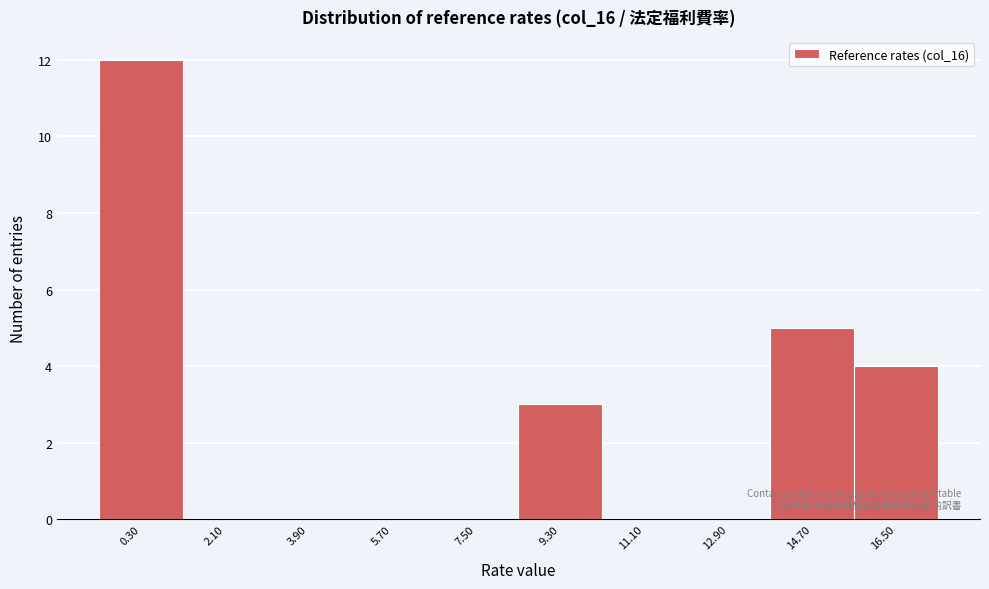

Reading left to right, transcribe all the data shown in this chart.

0.30=12	2.10=0	3.90=0	5.70=0	7.50=0	9.30=3	11.10=0	12.90=0	14.70=5	16.50=4